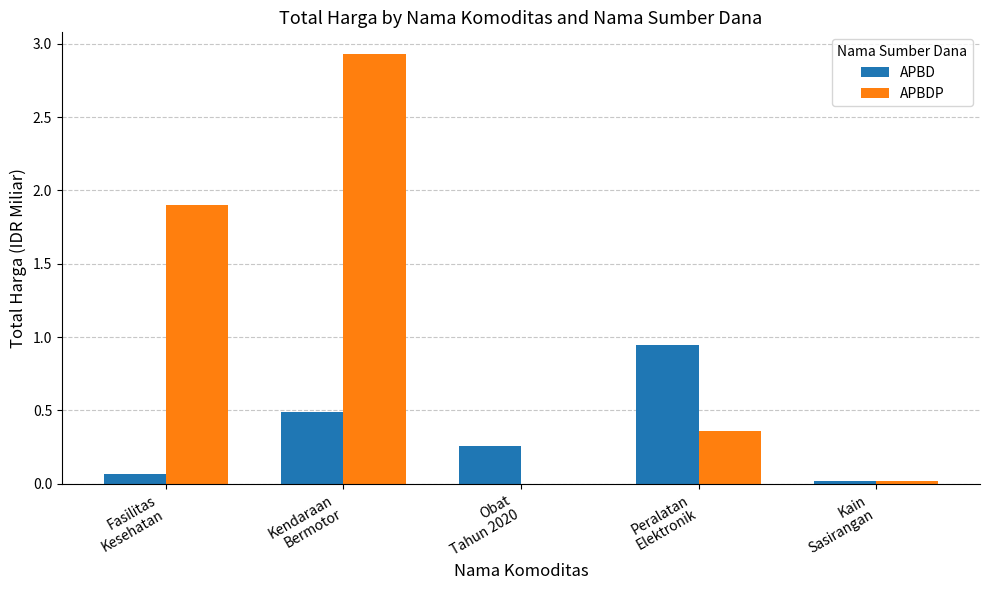

What is the sum of all APBDP values?

5.2